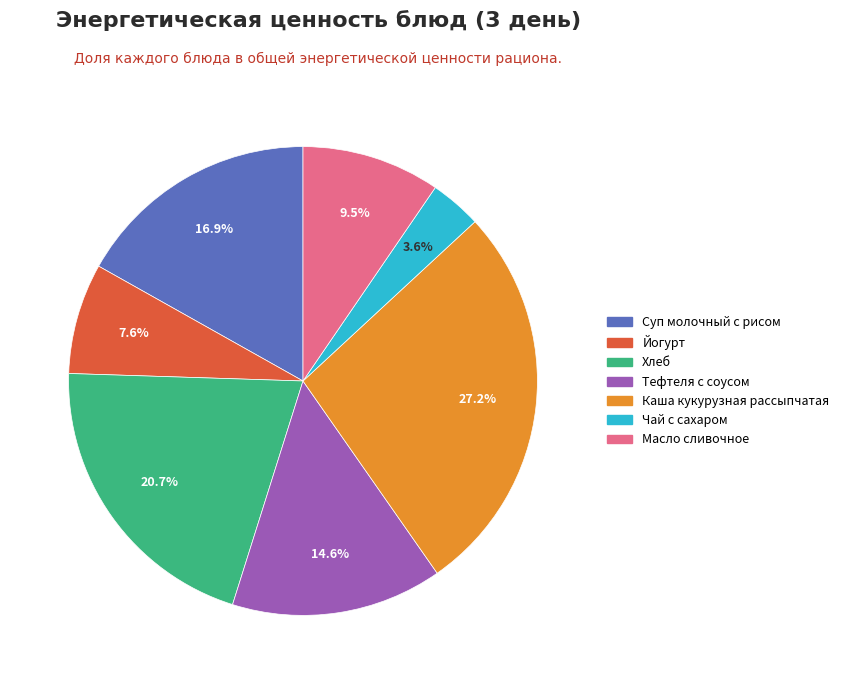

To the nearest percent, what is the difference between the Чай с сахаром and Каша кукурузная рассыпчатая slice percentages?

24%